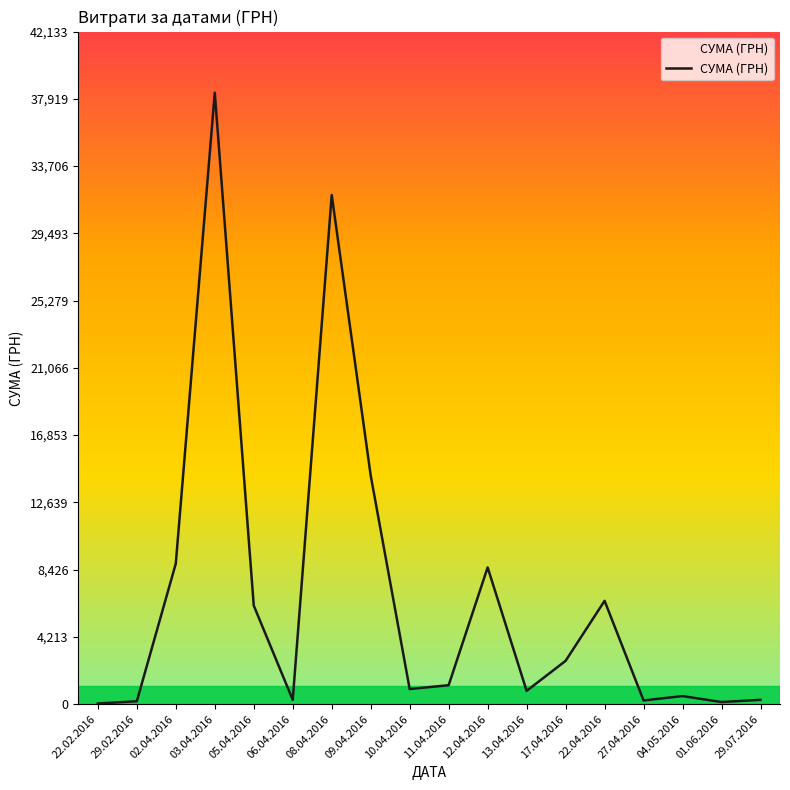

True or false: the data shows 244.5 at 29.02.2016.

False